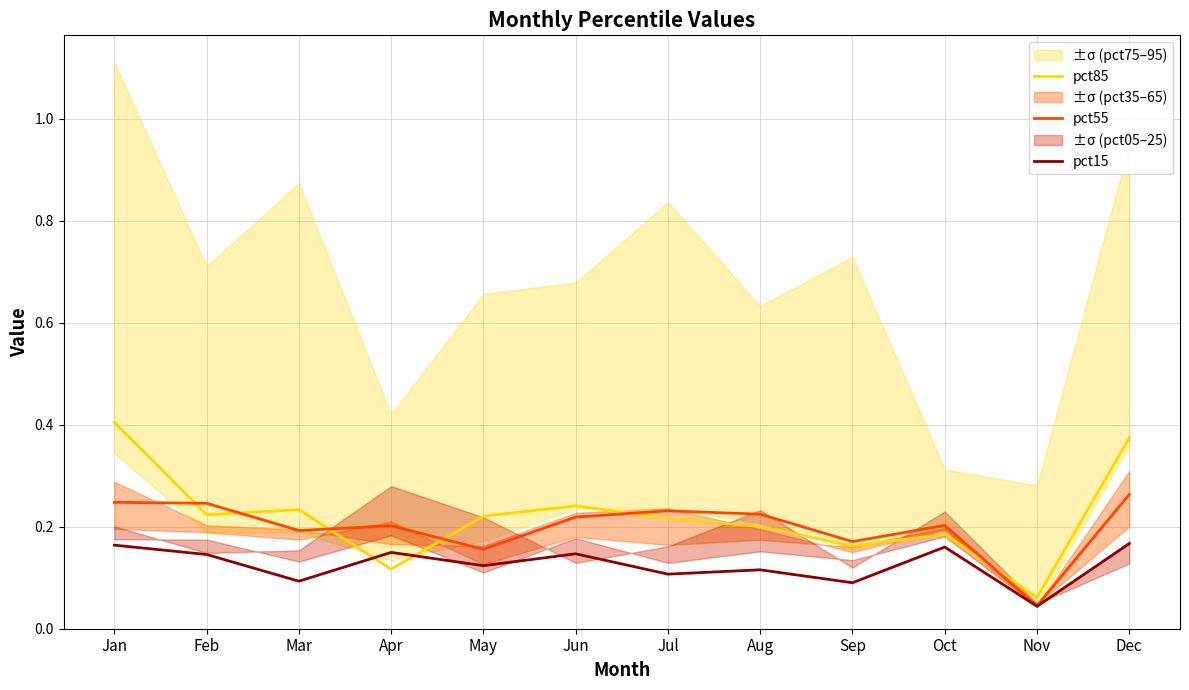

What is the total value across all series at Jun?

0.6